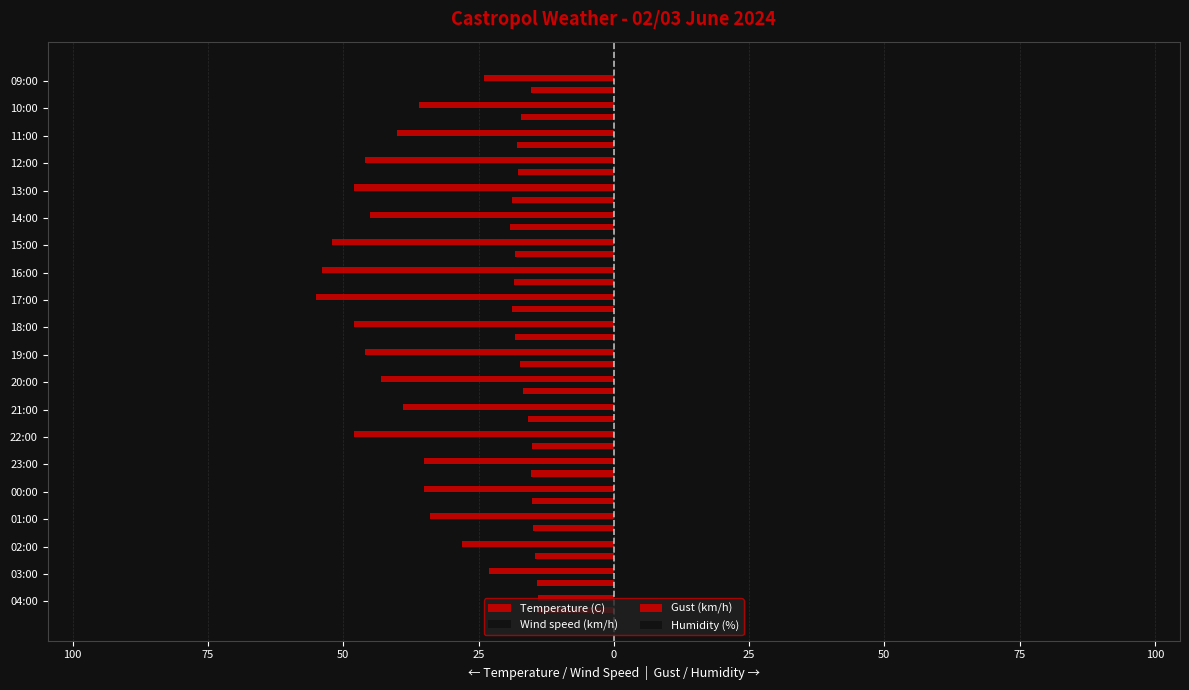

How many data points in Gust (km/h) are less than -40?

10